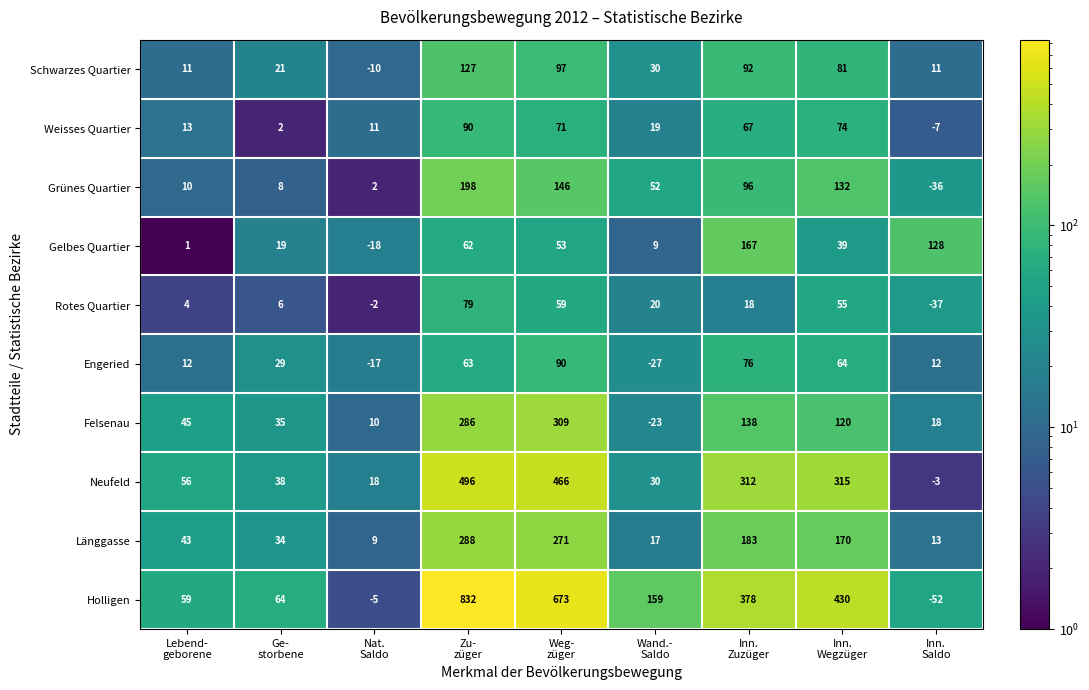

Which series has the largest total across all categories?

Holligen